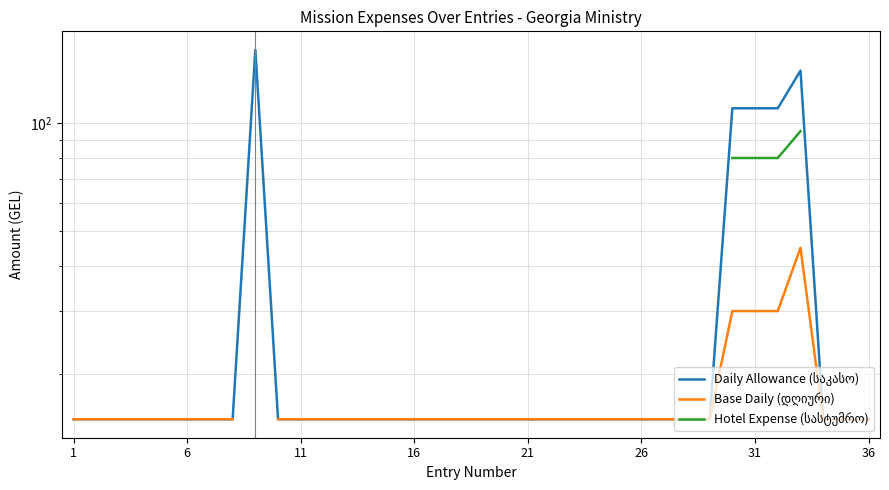

Is the value of Daily Allowance (საკასო) at 11 greater than the value of Hotel Expense (სასტუმრო) at 22?

No